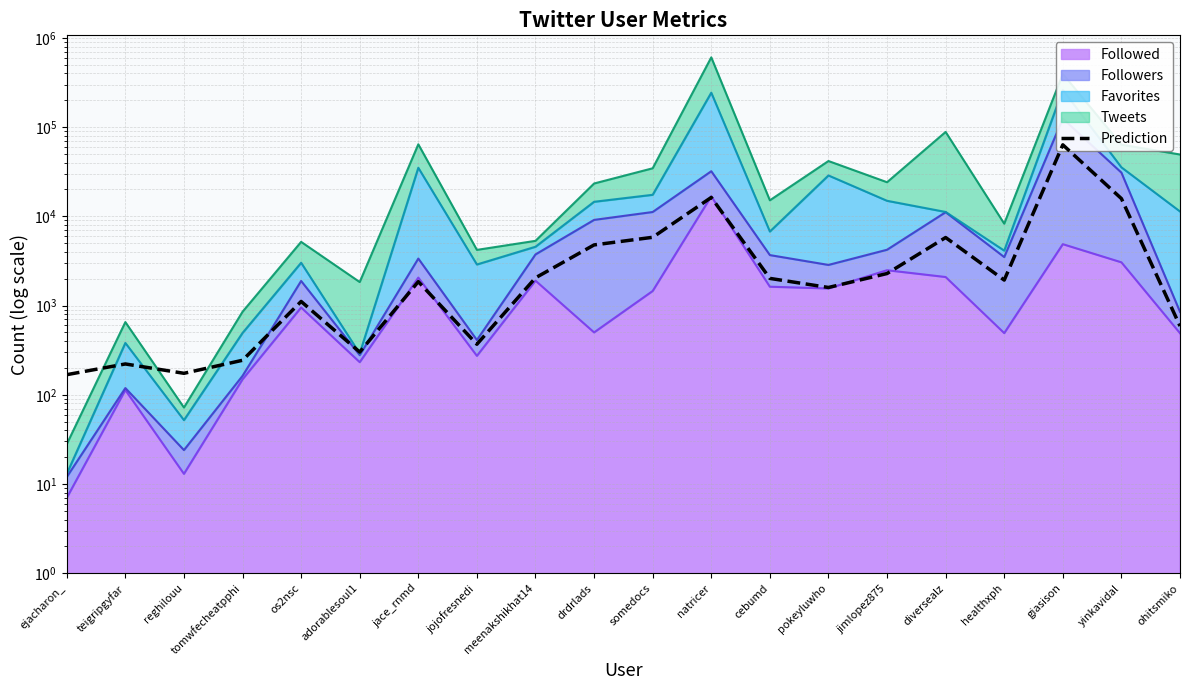

What is the greatest value displayed?

63284.5